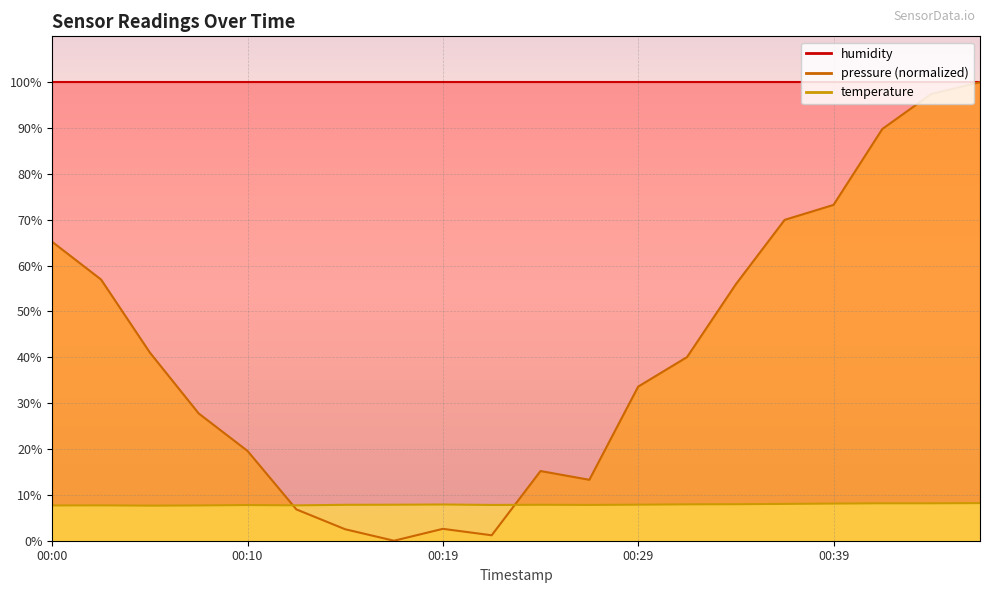

At which category is the sum across all series the highest?

00:46